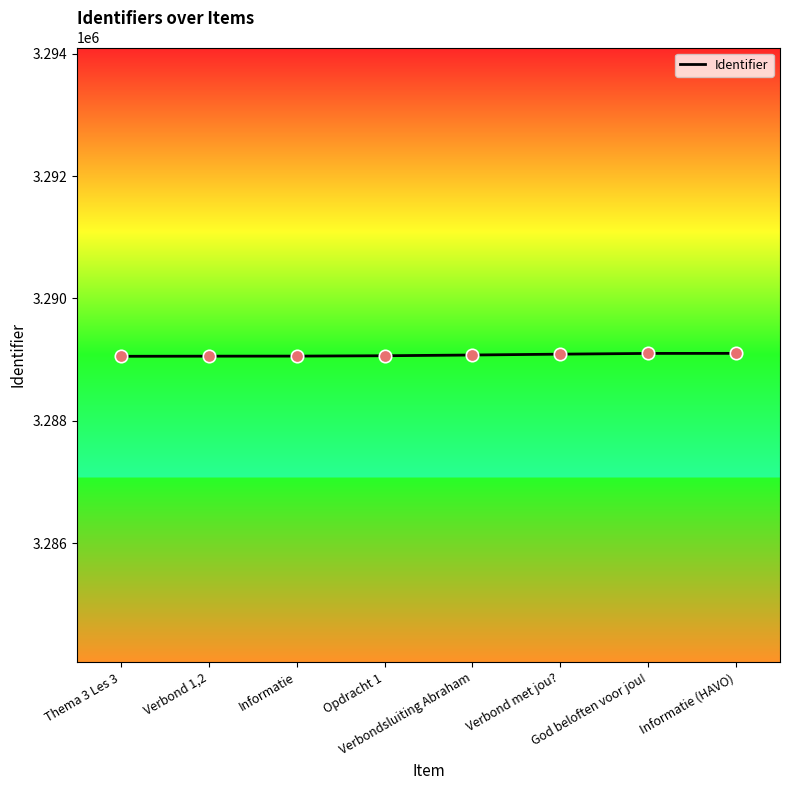

Approximately how many times larger is the value at Informatie compared to Verbond met jou??

1.0